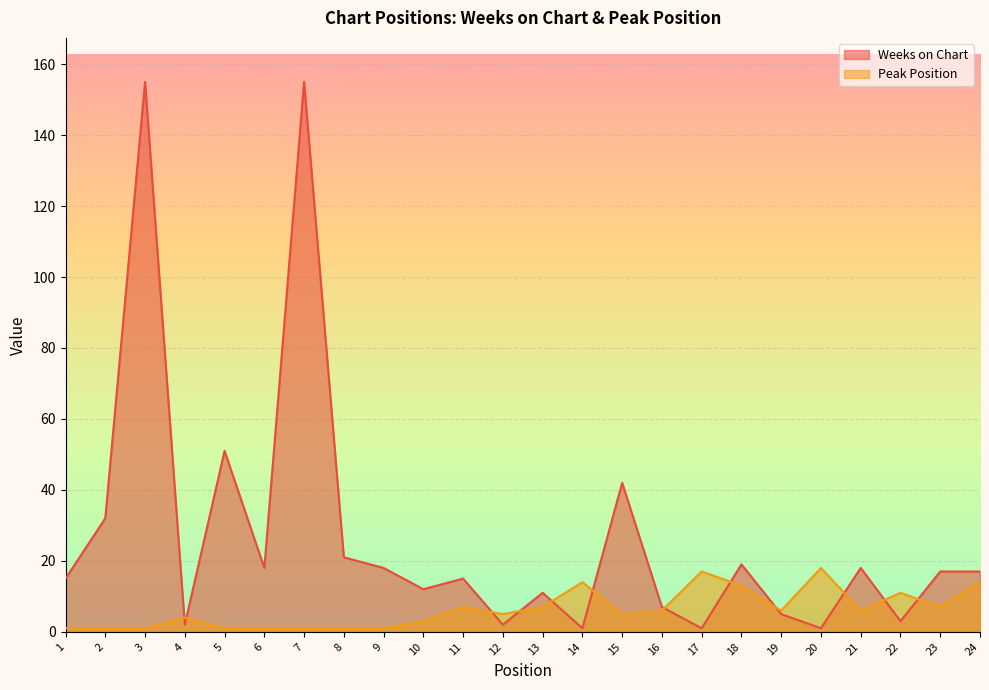

What is the sum of all Weeks on Chart values?

638